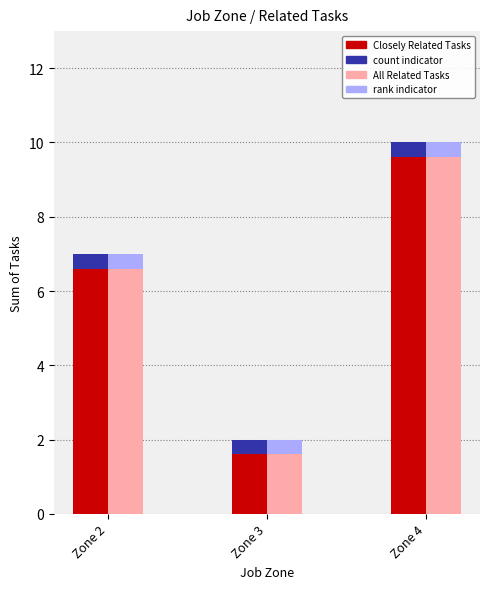

How many data points in Closely Related Tasks are less than 7?

1